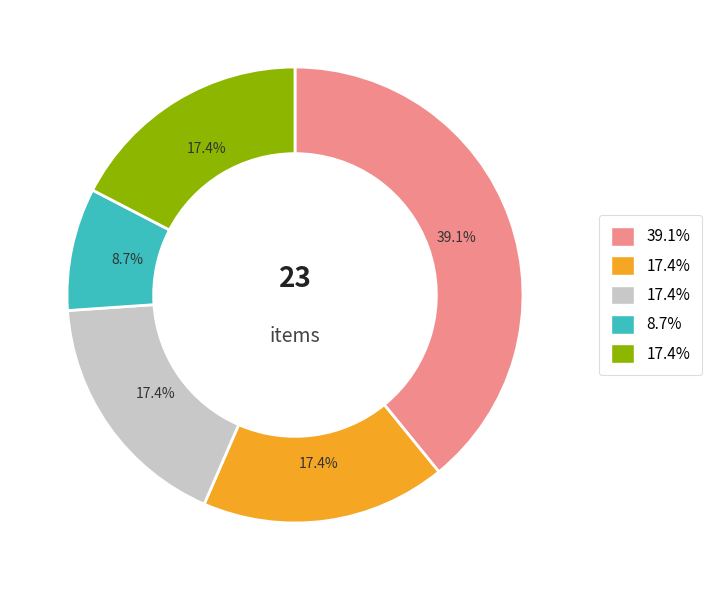

Is there any slice that represents more than half of the pie?

No